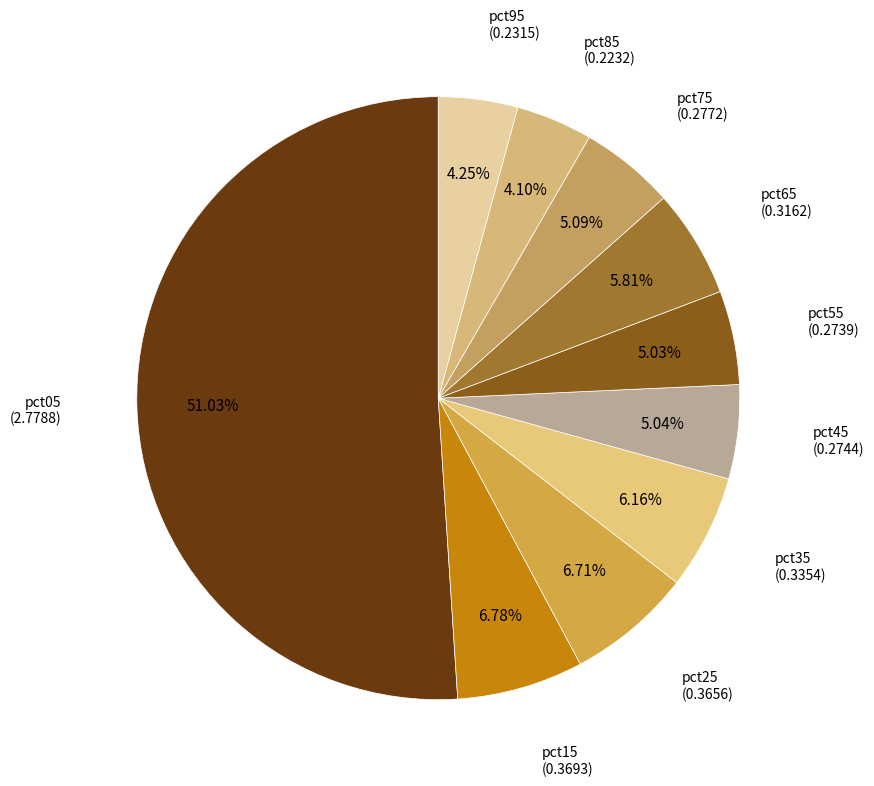

Does any single category account for the majority?

Yes